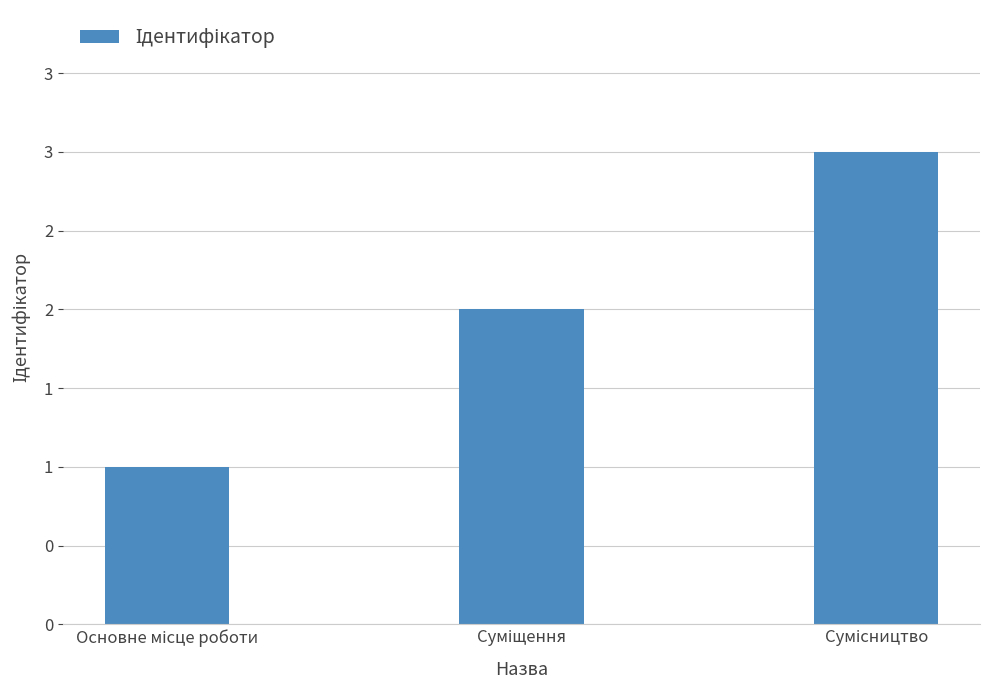

What is the label of the 3rd bar from the right?

Основне місце роботи